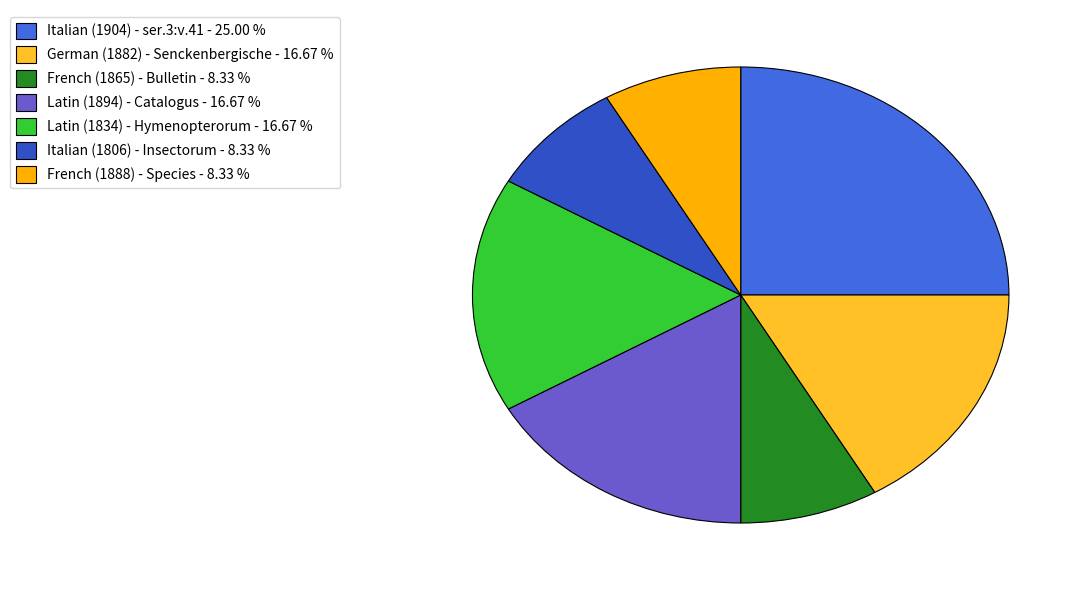

How much of the chart is everything except Latin (1894) - Catalogus?

83.3%